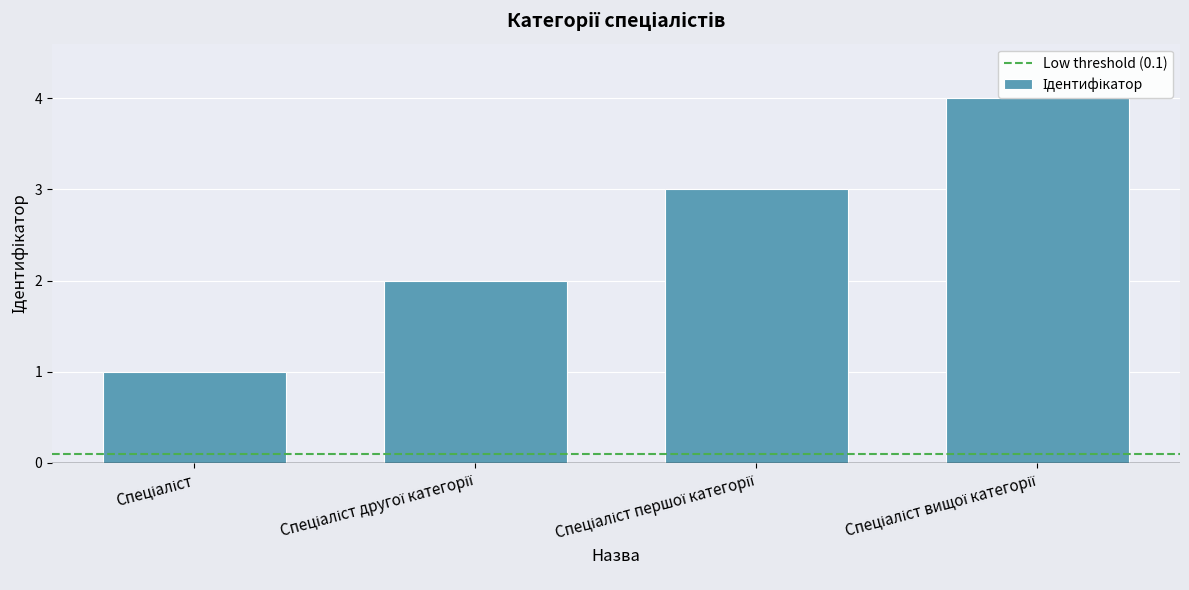

How many values are below 3?

2